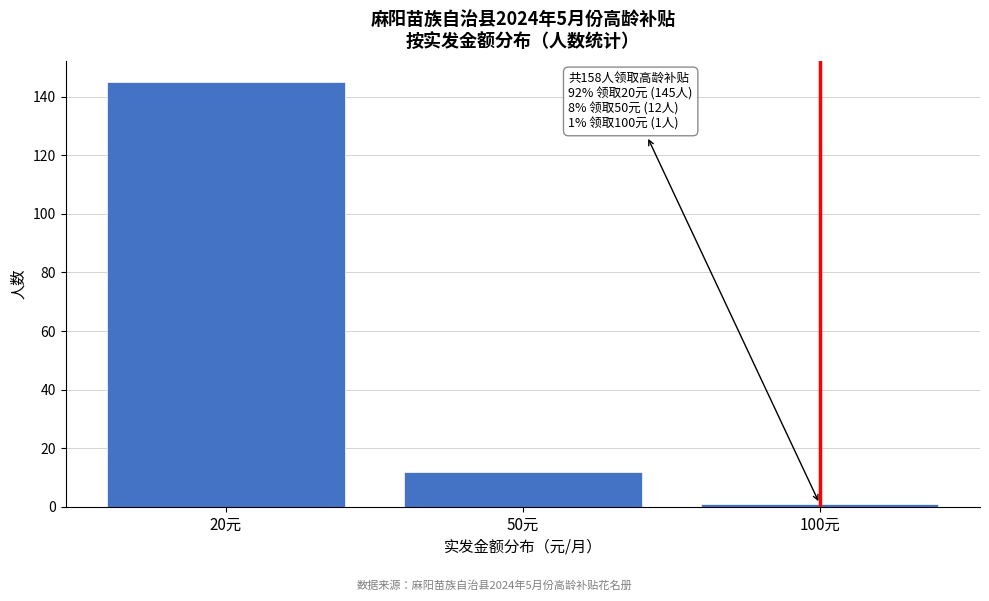

Reading left to right, transcribe all the data shown in this chart.

145	12	1